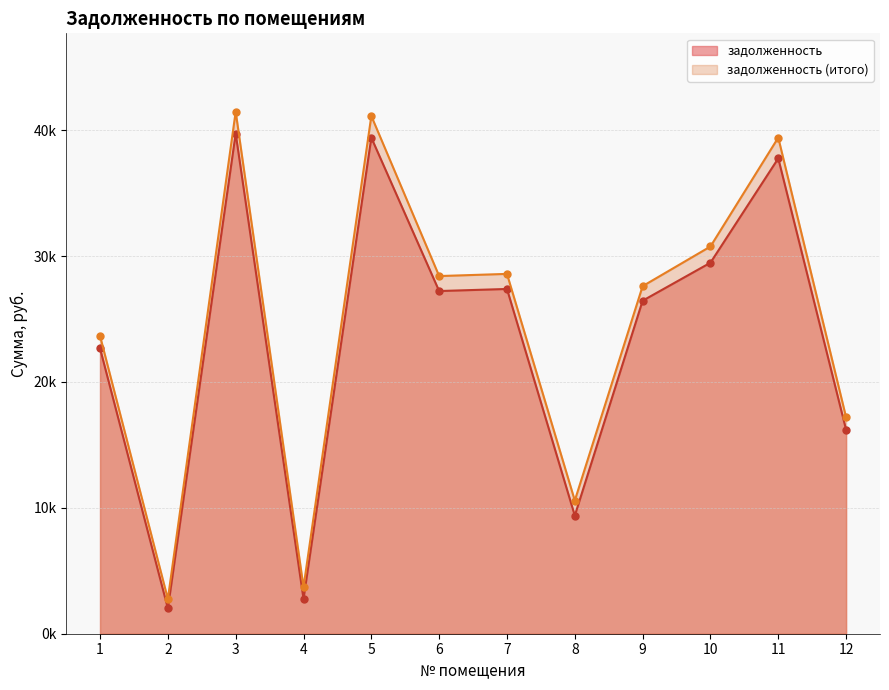

Rank the series by their maximum value, from highest to lowest.

задолженность (итого), задолженность